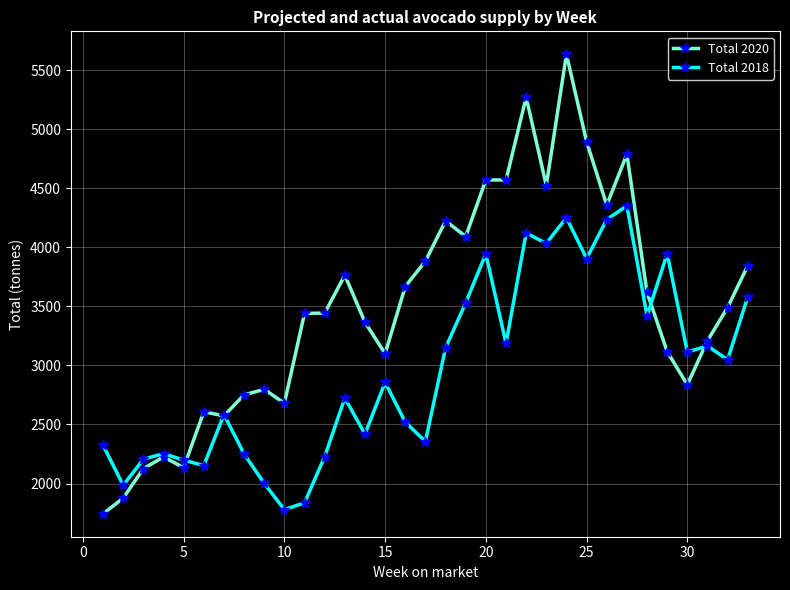

Which series ends up on top after the final intersection of Total 2020 and Total 2018?

Total 2020